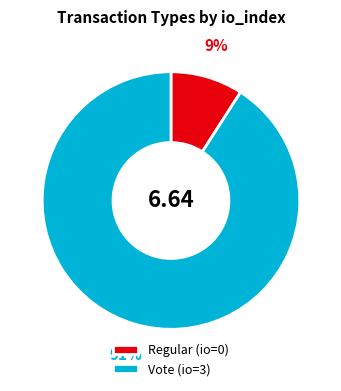

How many slices are in this pie chart?

2